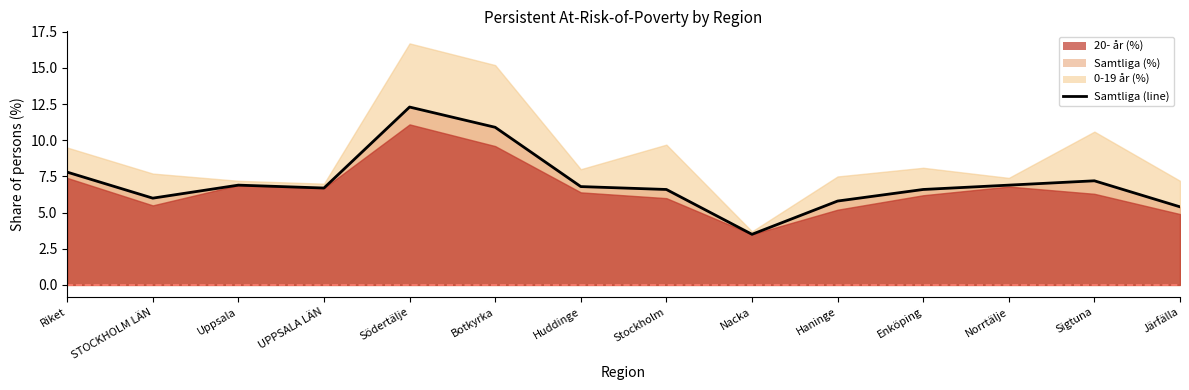

List the labels in order of value, smallest first.

Nacka, Järfälla, Haninge, STOCKHOLM LÄN, Stockholm, Enköping, UPPSALA LÄN, Huddinge, Uppsala, Norrtälje, Sigtuna, Riket, Botkyrka, Södertälje